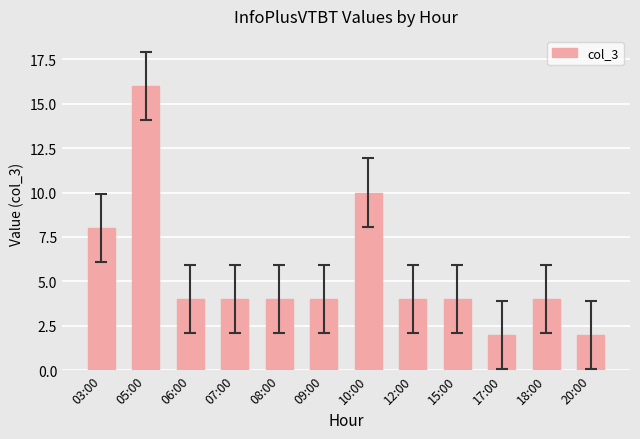

What is the value of the 11th bar from the left?

4